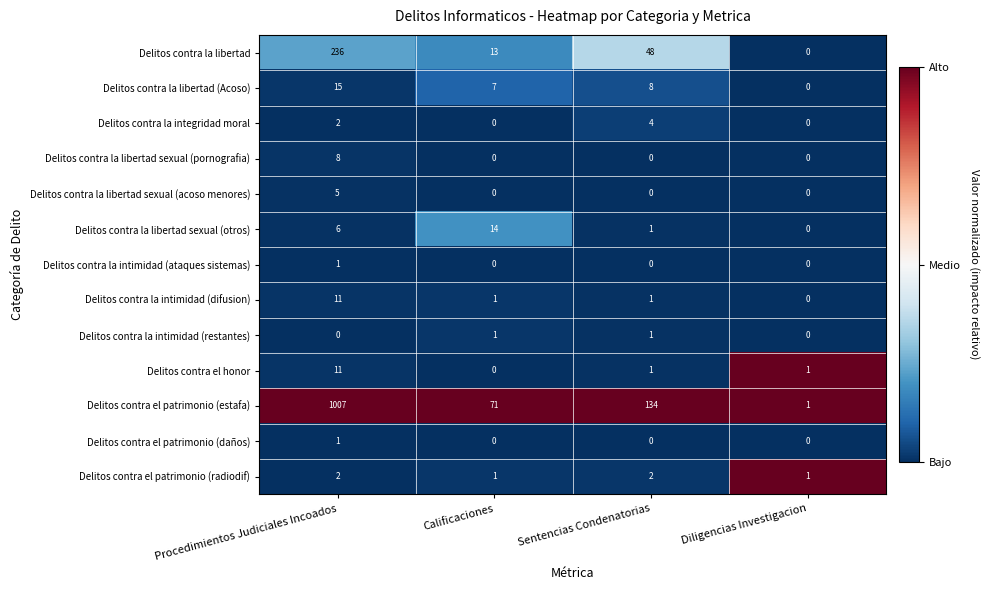

Count the number of data series in this chart.

13